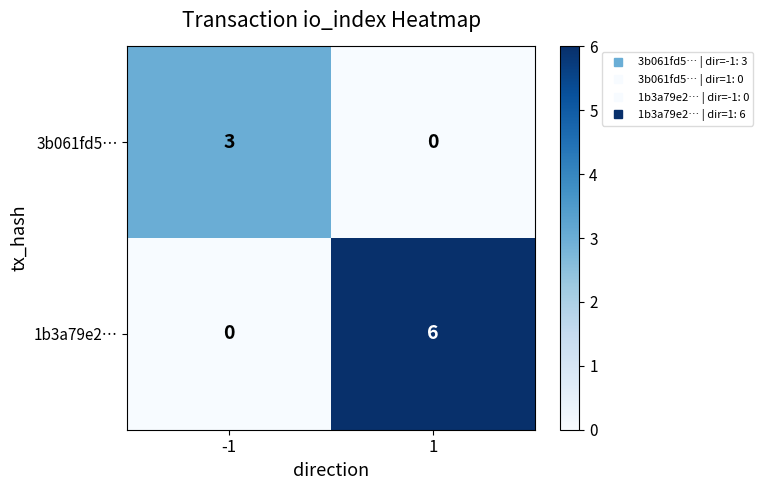

What is the average value of the 1b3a79e2… series?

3